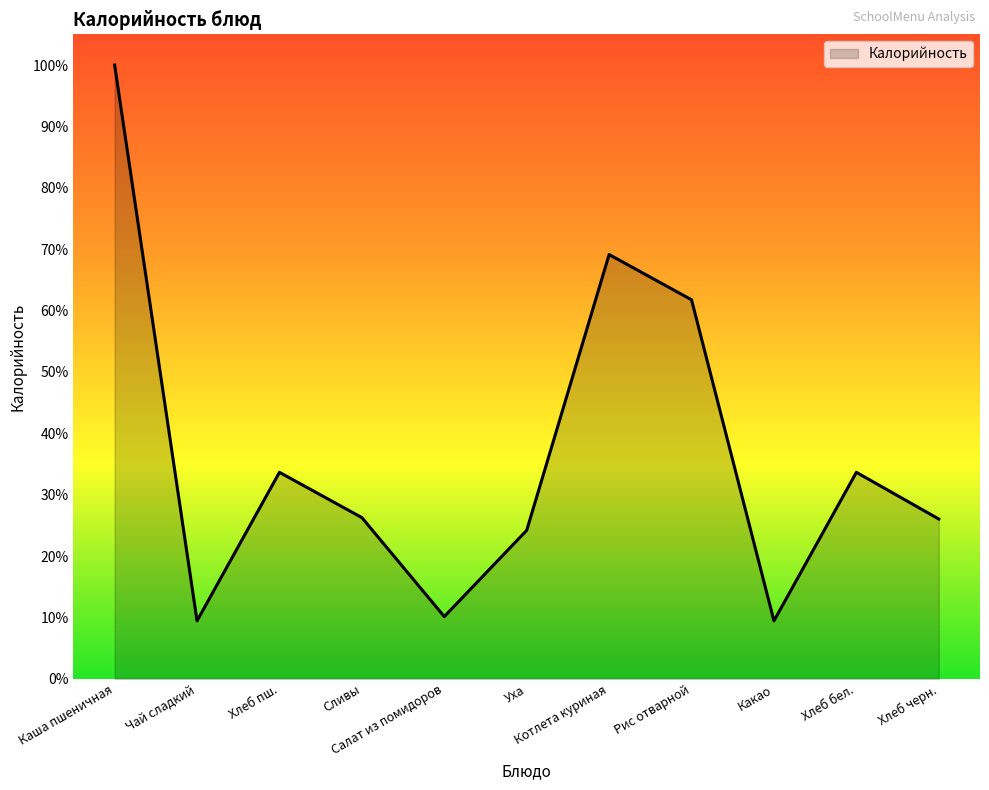

What is the maximum value shown in the chart?

100.0